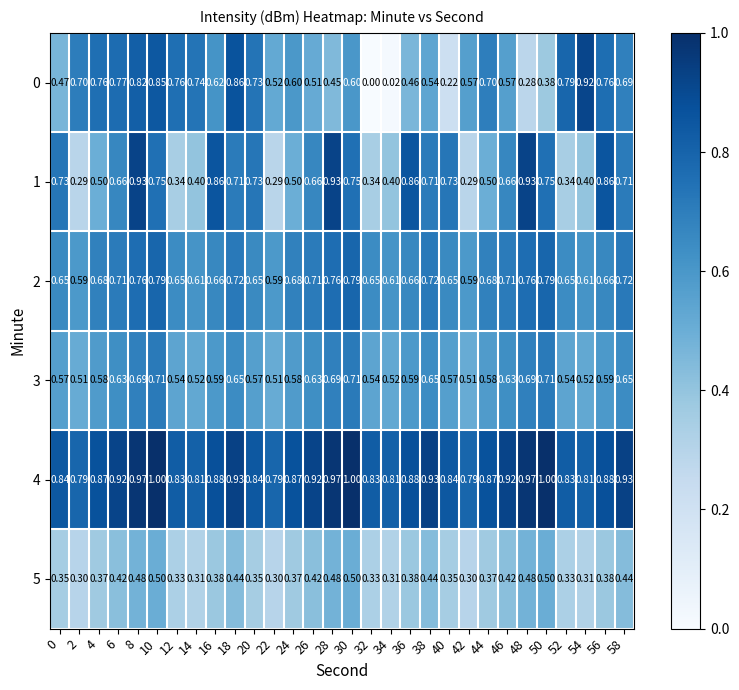

What is the difference between the highest and lowest values at 6?

0.5